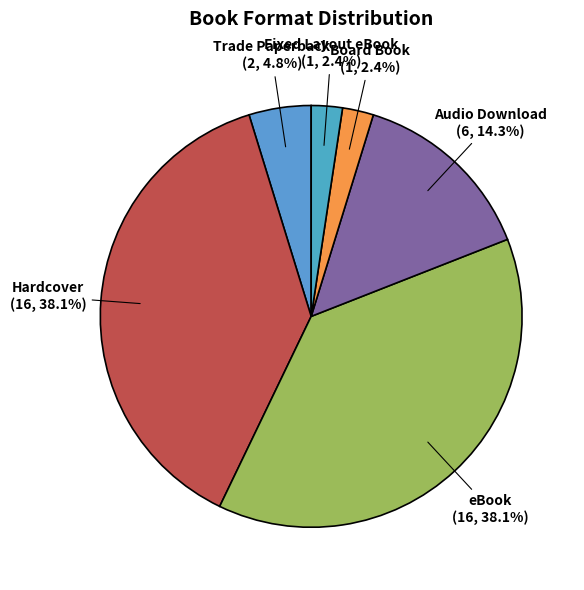

True or false: Audio Download accounts for 9% of the total.

False